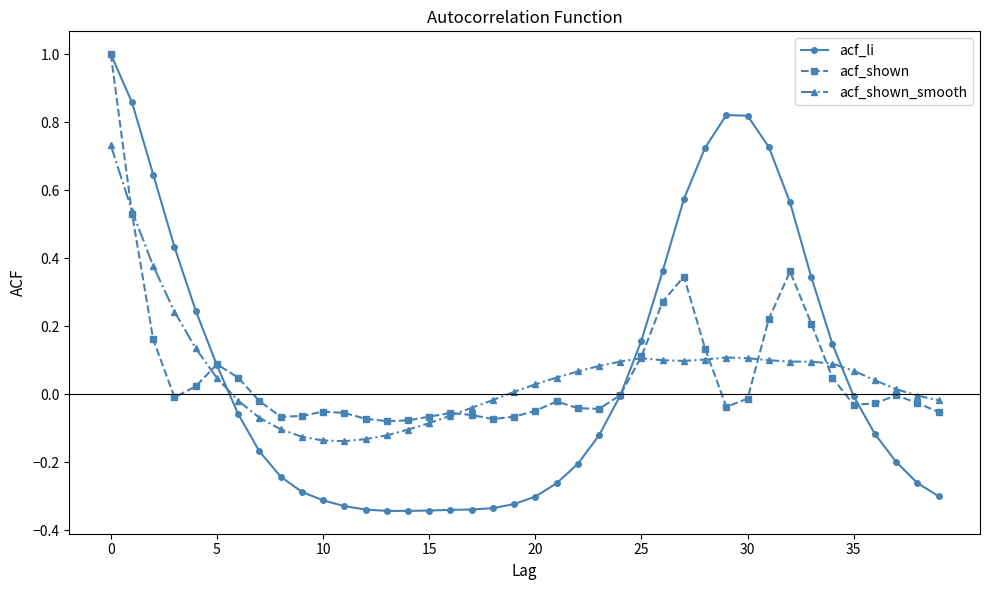

Which series has the widest spread of values?

acf_li